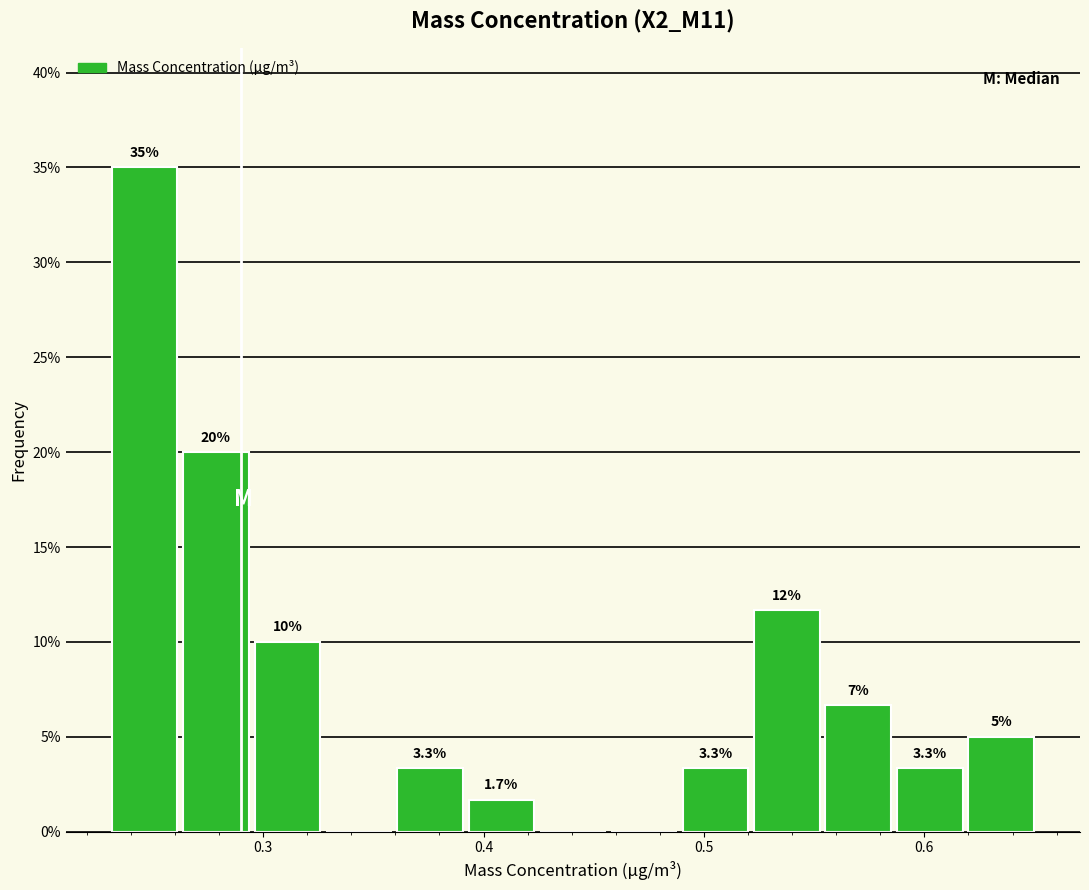

Read against the x-axis, roughly where is the centre of the tallest bar?

0.25